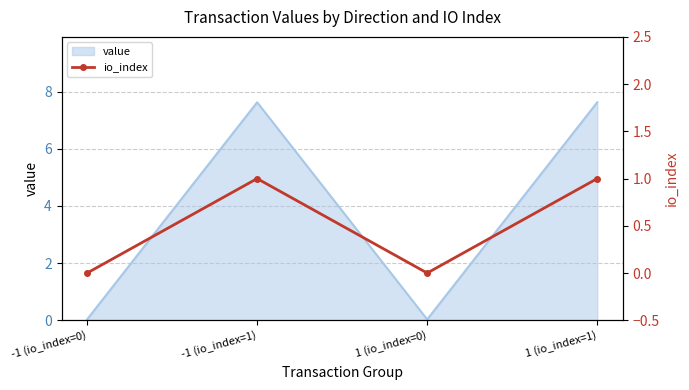

Where is the first local minimum?

1 (io_index=0)